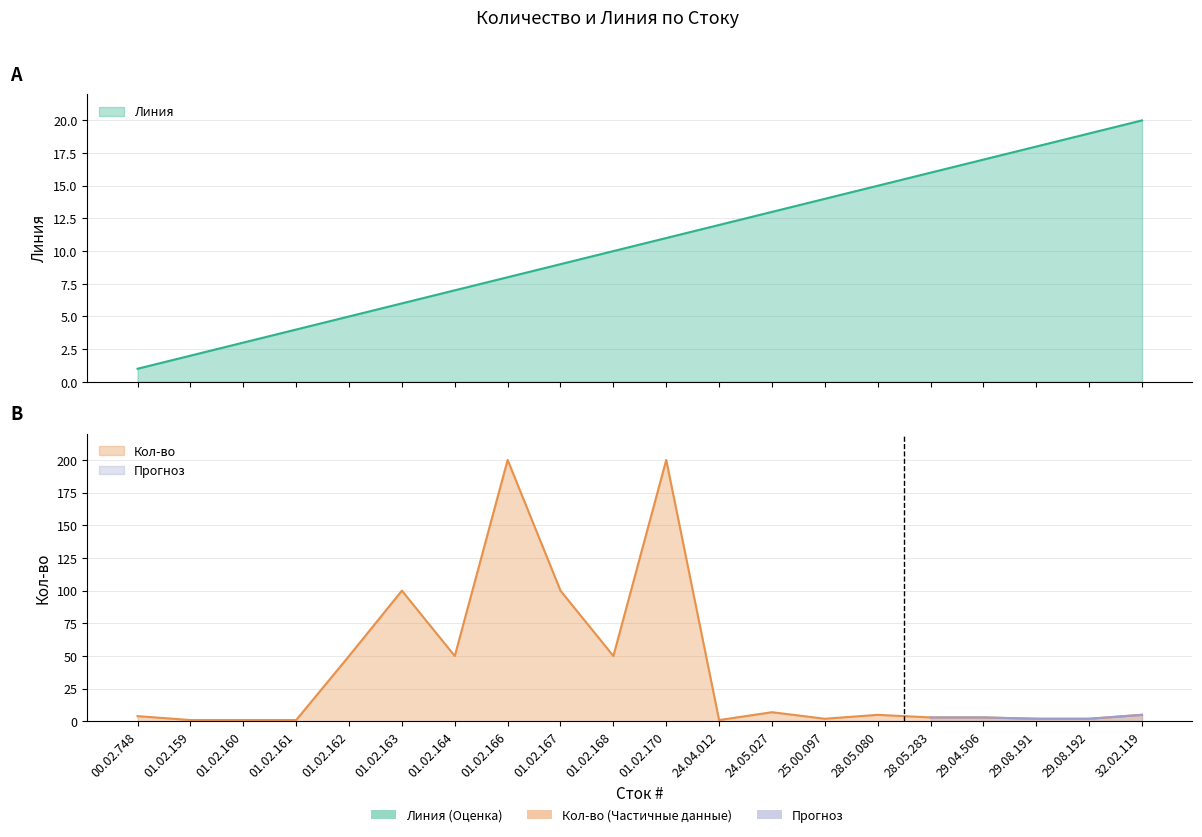

Which category has the lowest value across all series?

00.02.748